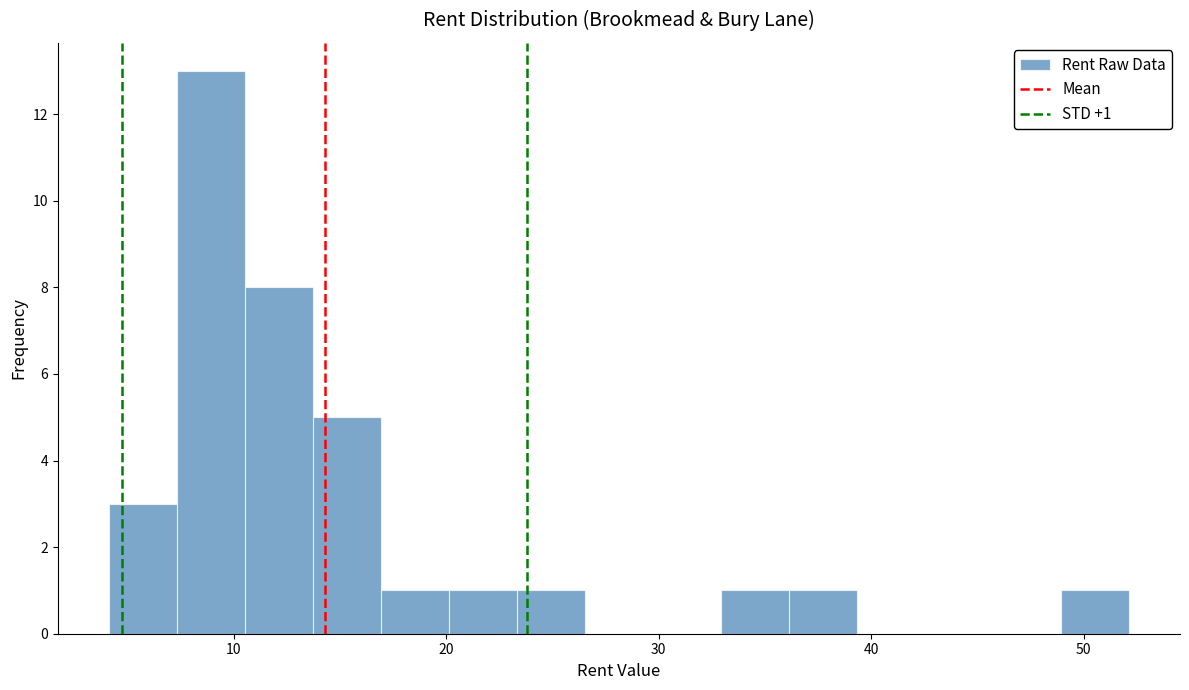

Read against the x-axis, roughly where is the centre of the tallest bar?

9